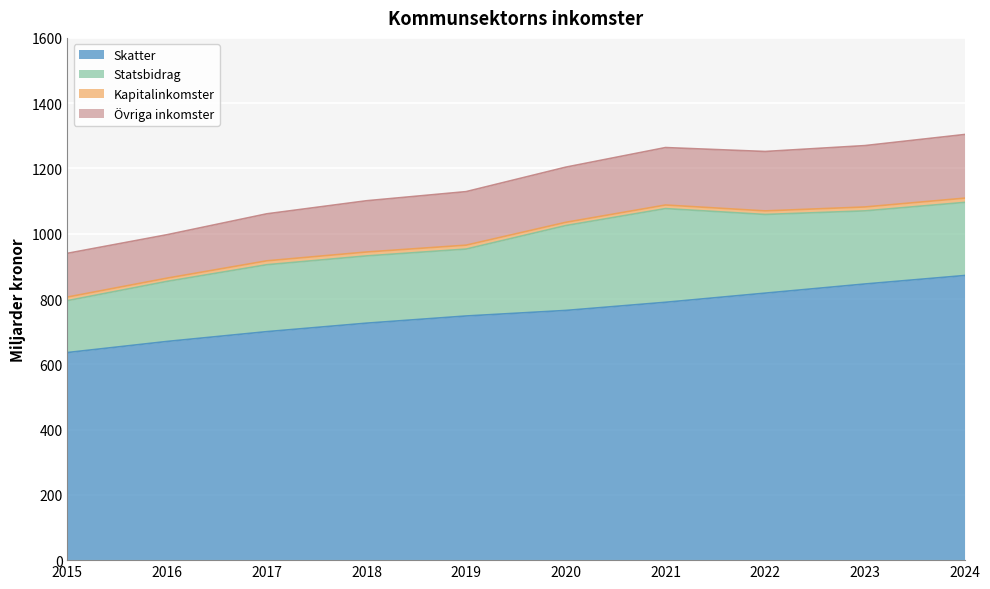

Is the value of Statsbidrag at 2018 greater than the value of Skatter at 2019?

No